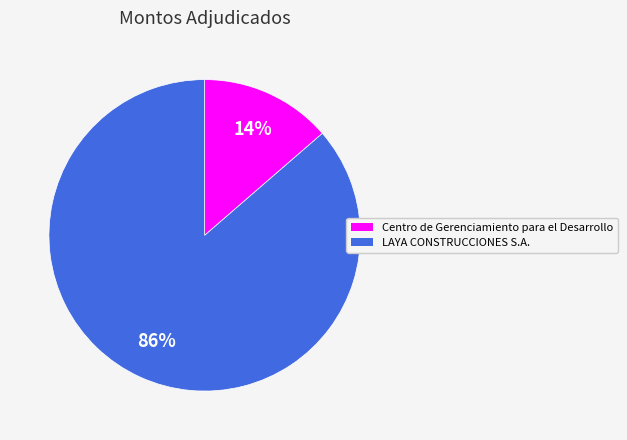

Between Centro de Gerenciamiento para el Desarrollo and LAYA CONSTRUCCIONES S.A., which is larger?

LAYA CONSTRUCCIONES S.A.